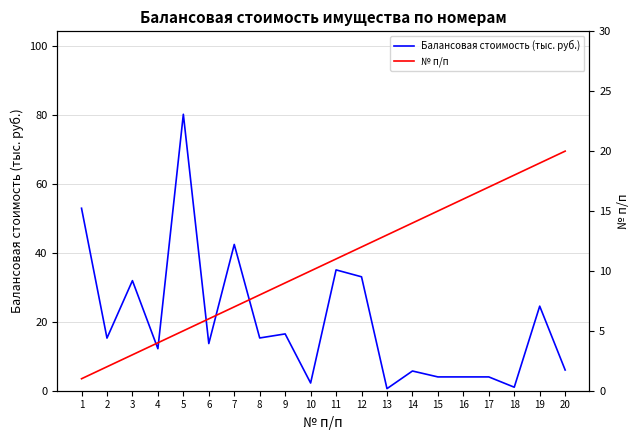

What is the total value across all series at 13?

13.6